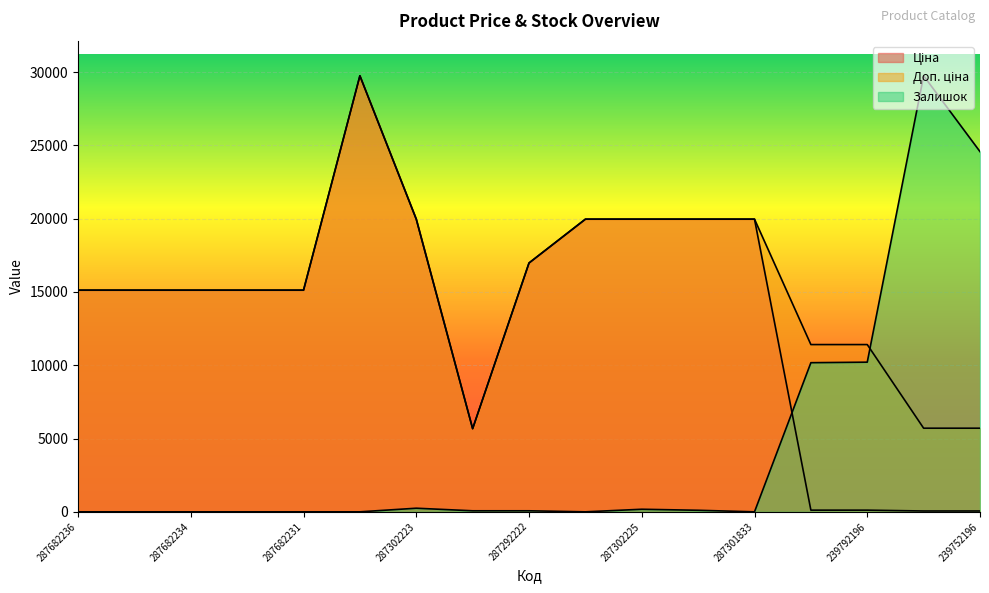

What is the total value across all series at 239792196?

21733.2